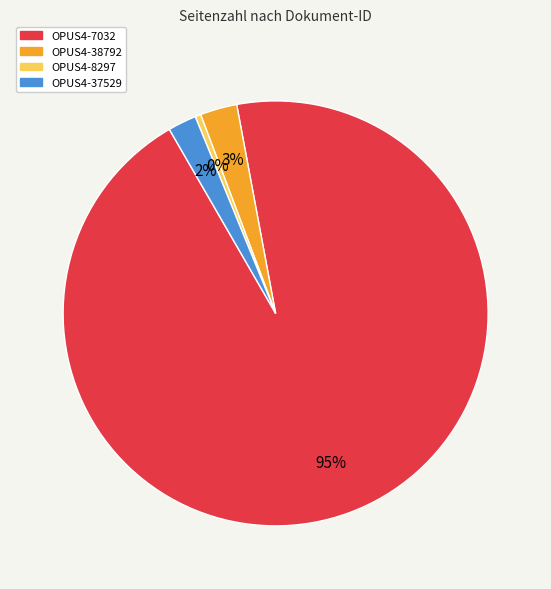

What is the majority slice?

OPUS4-7032